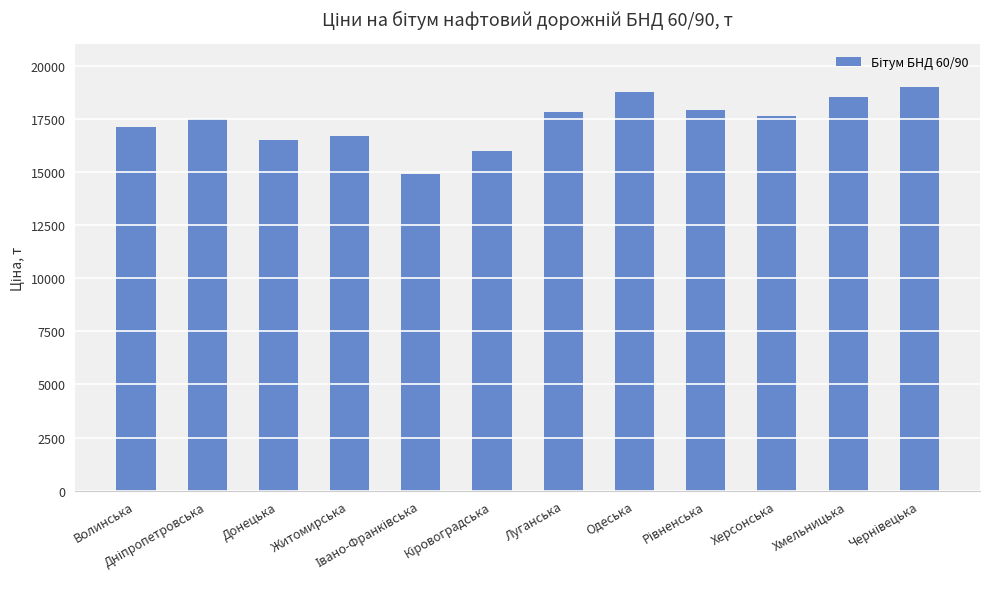

What is the maximum value shown in the chart?

19002.4